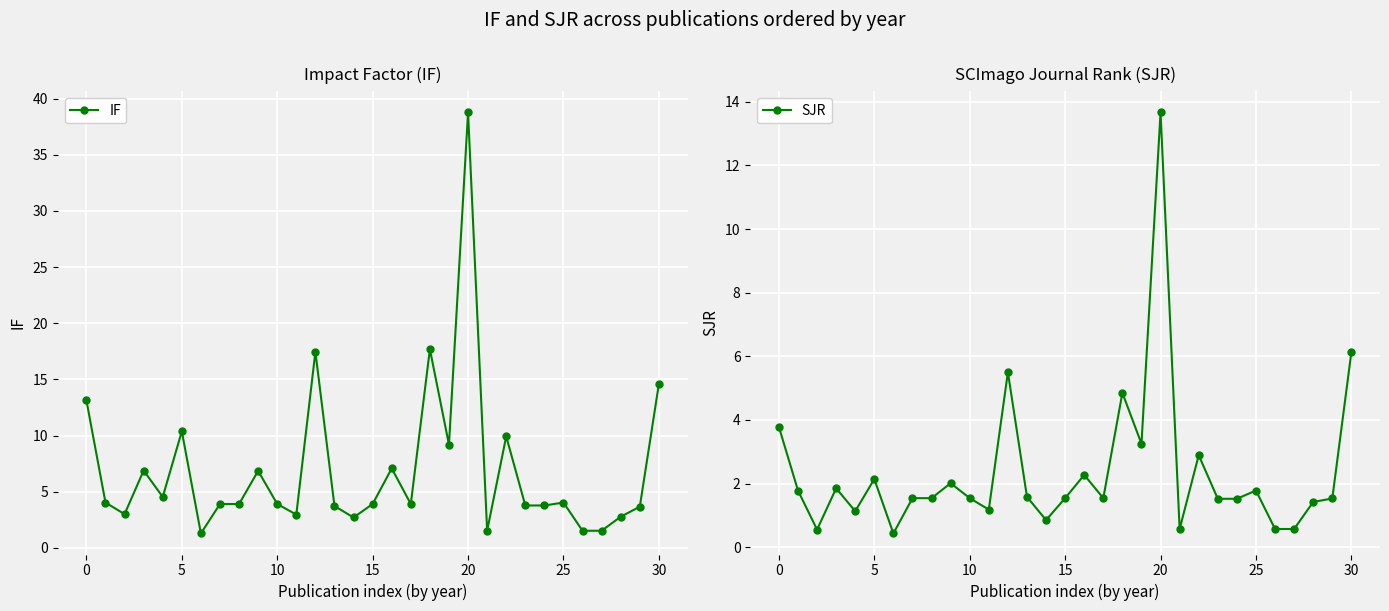

At how many categories does at least one series exceed 2?

27